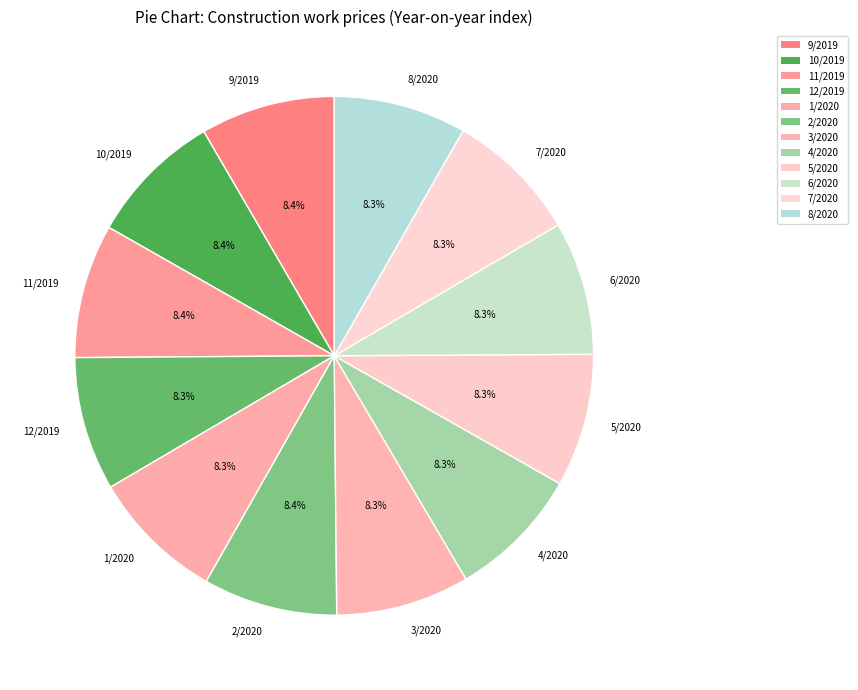

Does any single category account for the majority?

No